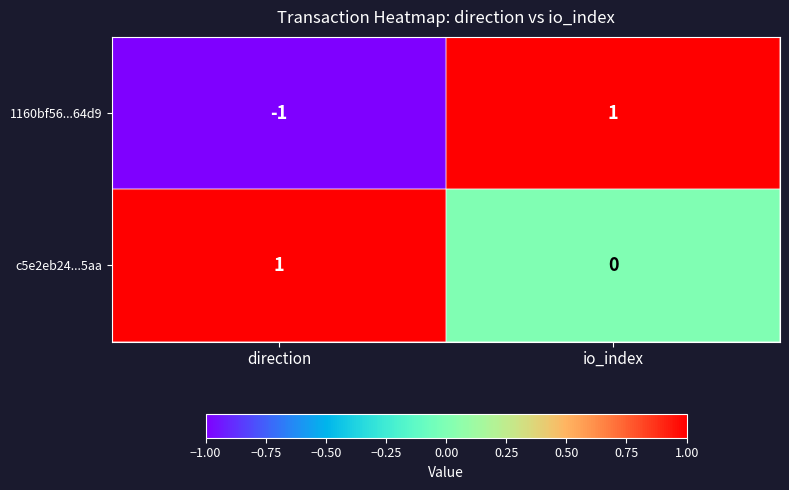

What is the greatest value displayed?

1